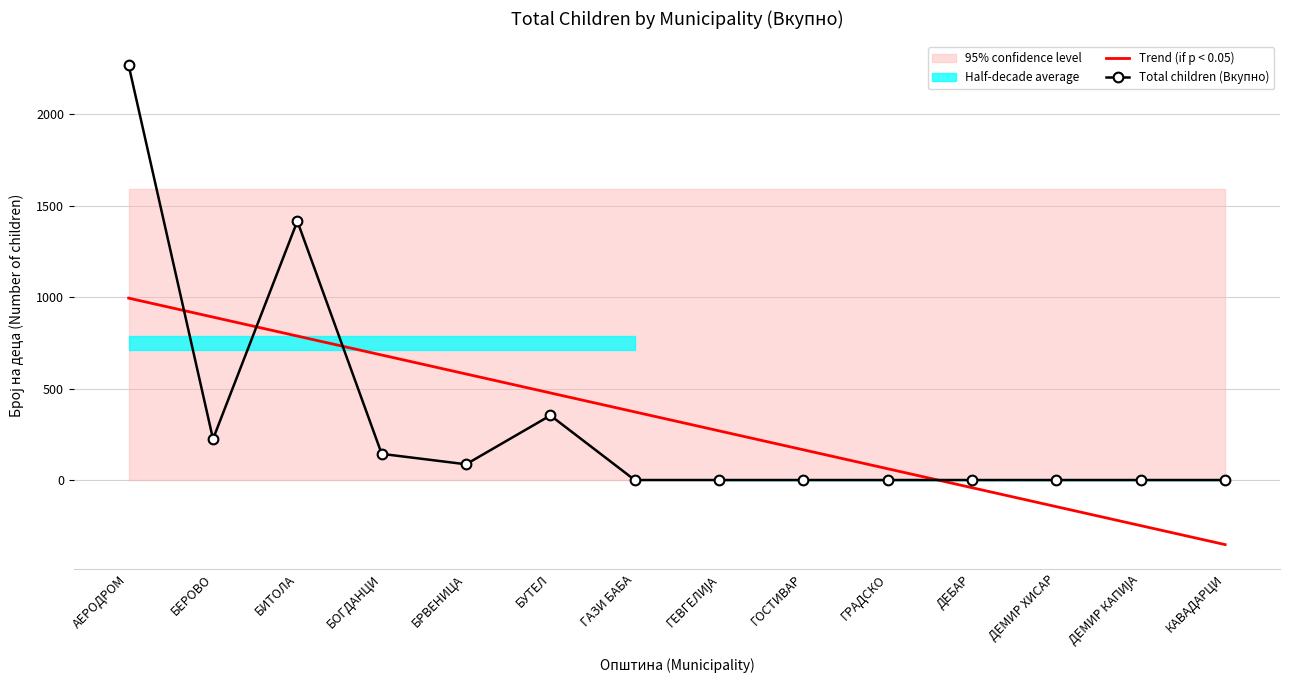

At how many categories does at least one series exceed -208?

14